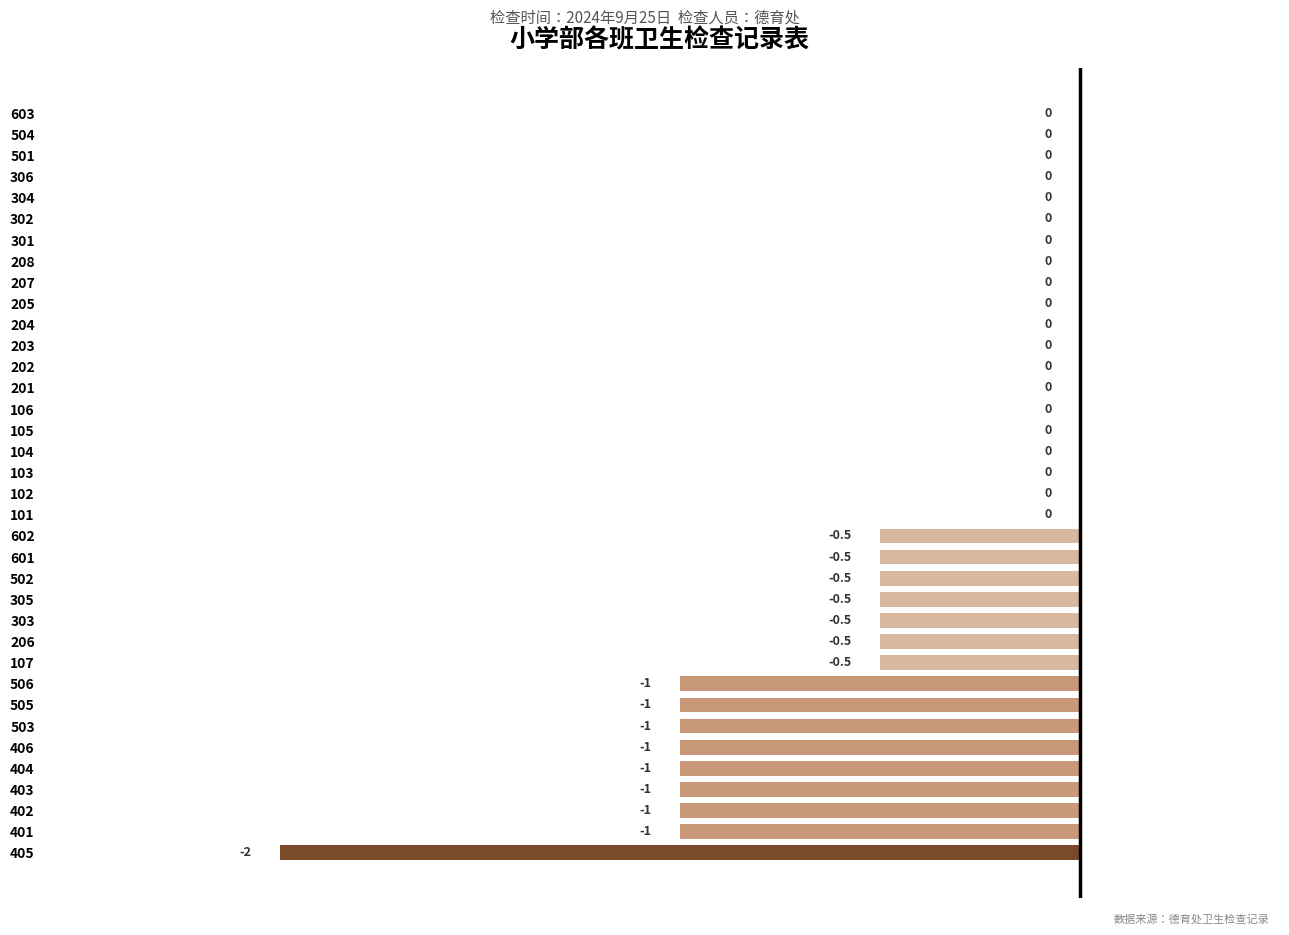

What is the sum of the values at 406 and 301?

-1.0